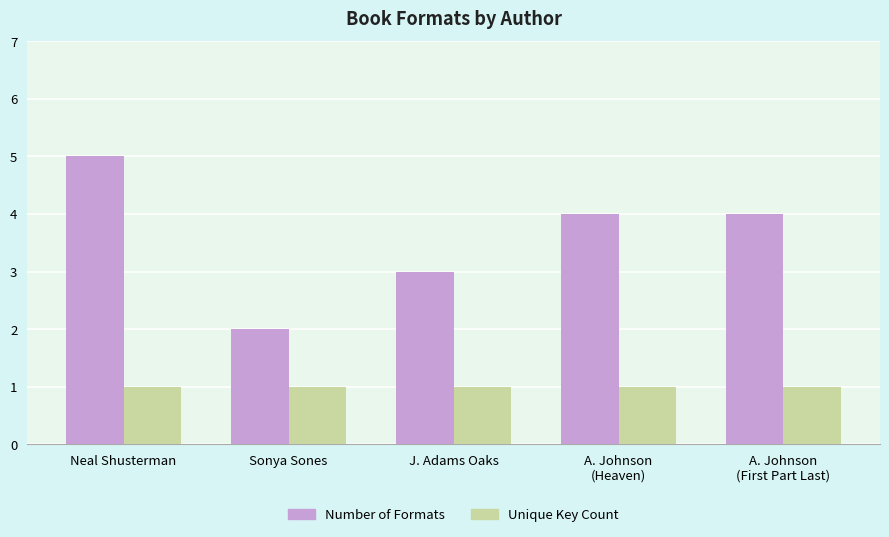

What is the sum of all Number of Formats values?

18